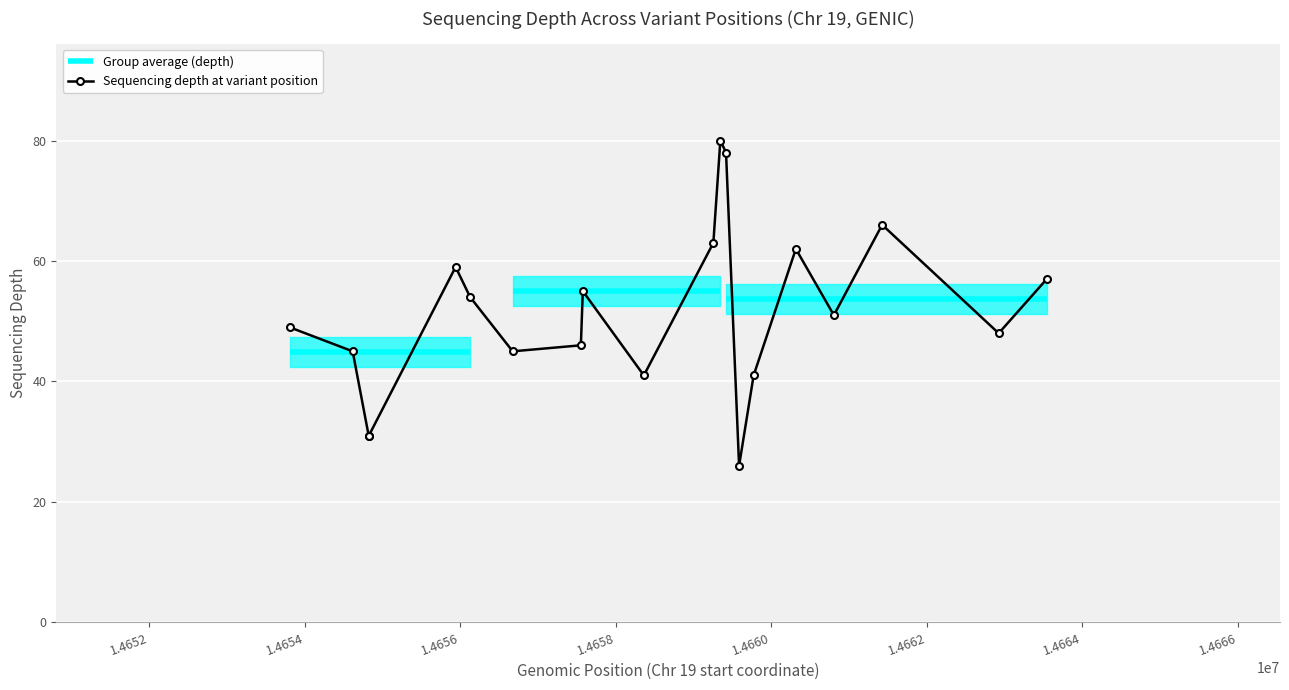

List the labels in order of value, largest first.

14659347, 14659420, 14661428, 14659257, 14660318, 14655942, 14663545, 14657578, 14656129, 14660807, 14653806, 14662927, 14657553, 14654618, 14656676, 14658363, 14659775, 14654824, 14654826, 14659588